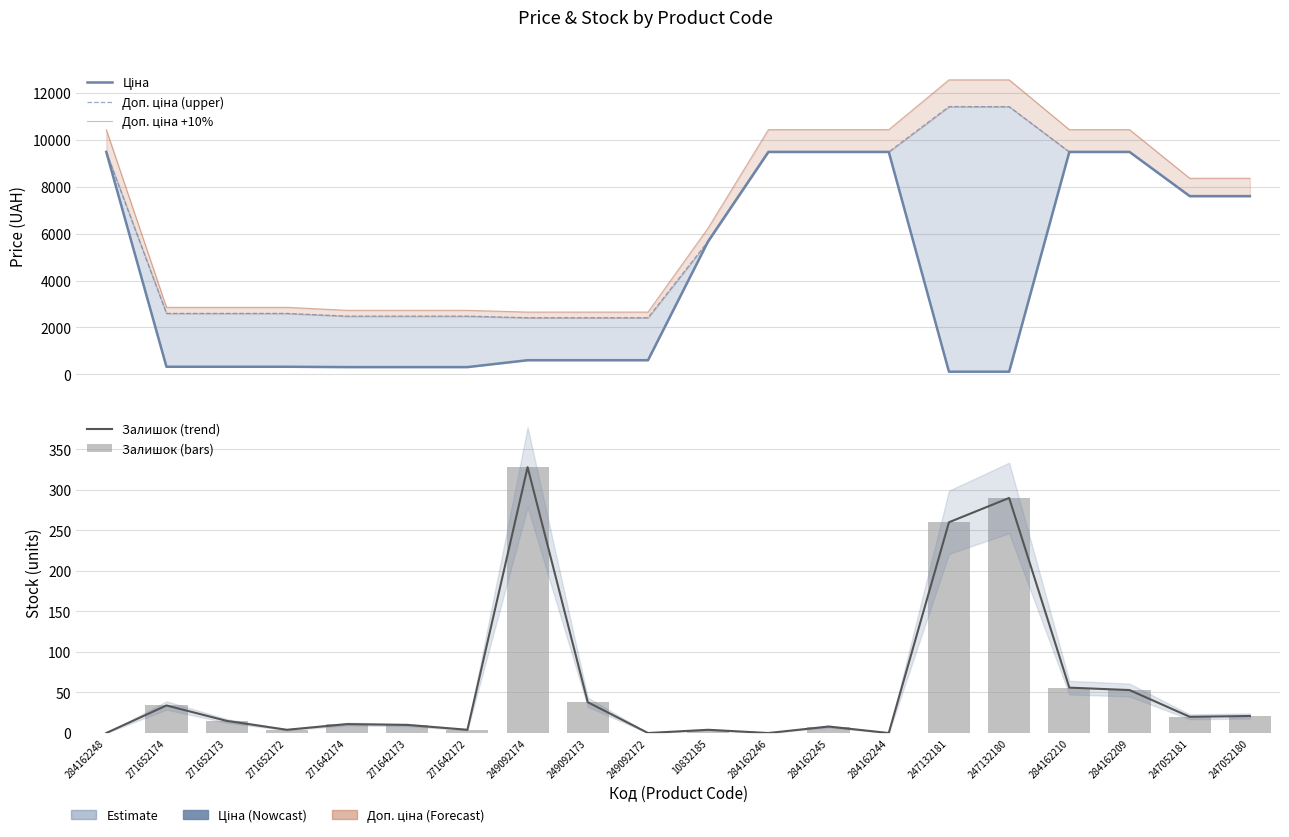

Is it true that Доп. ціна (upper) equals 2482.4 at 271642172?

True